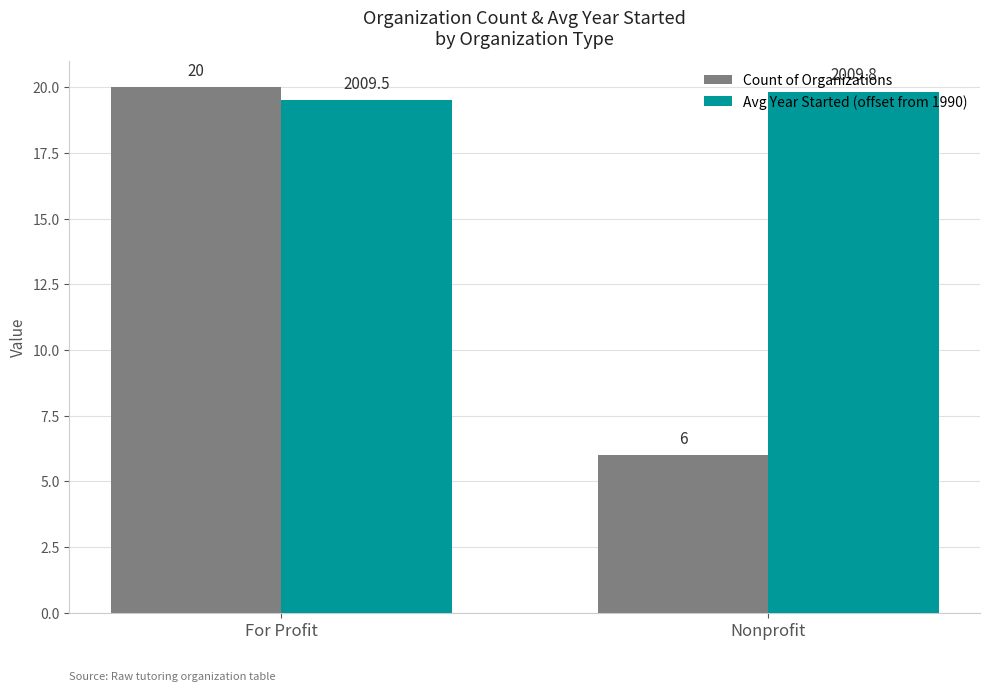

The value of Count of Organizations at For Profit is 33.5. True or false?

False